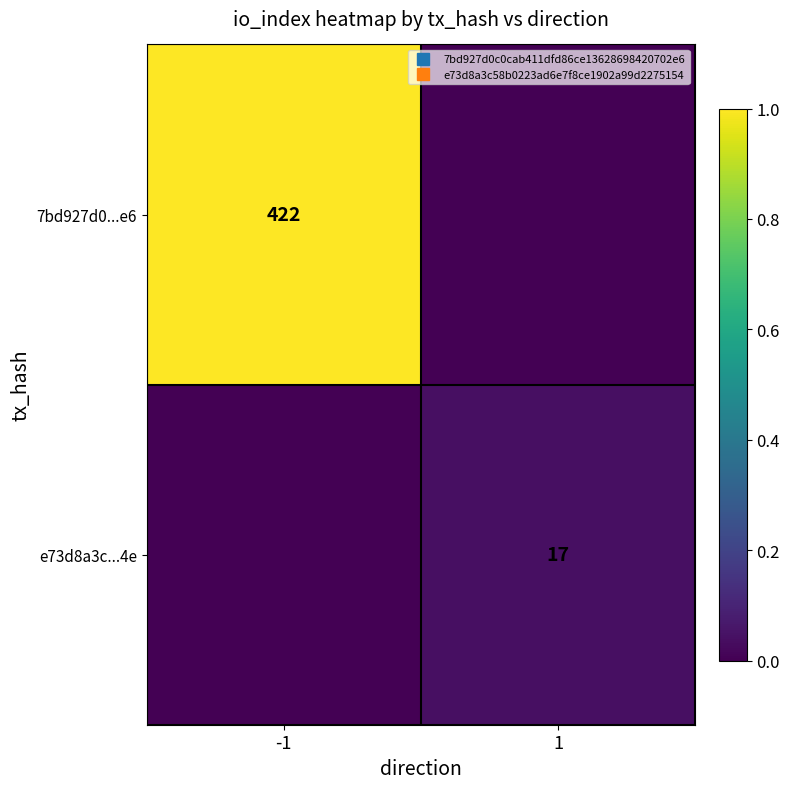

True or false: 7bd927d0...e6 has a value of 0.5 at -1.

False